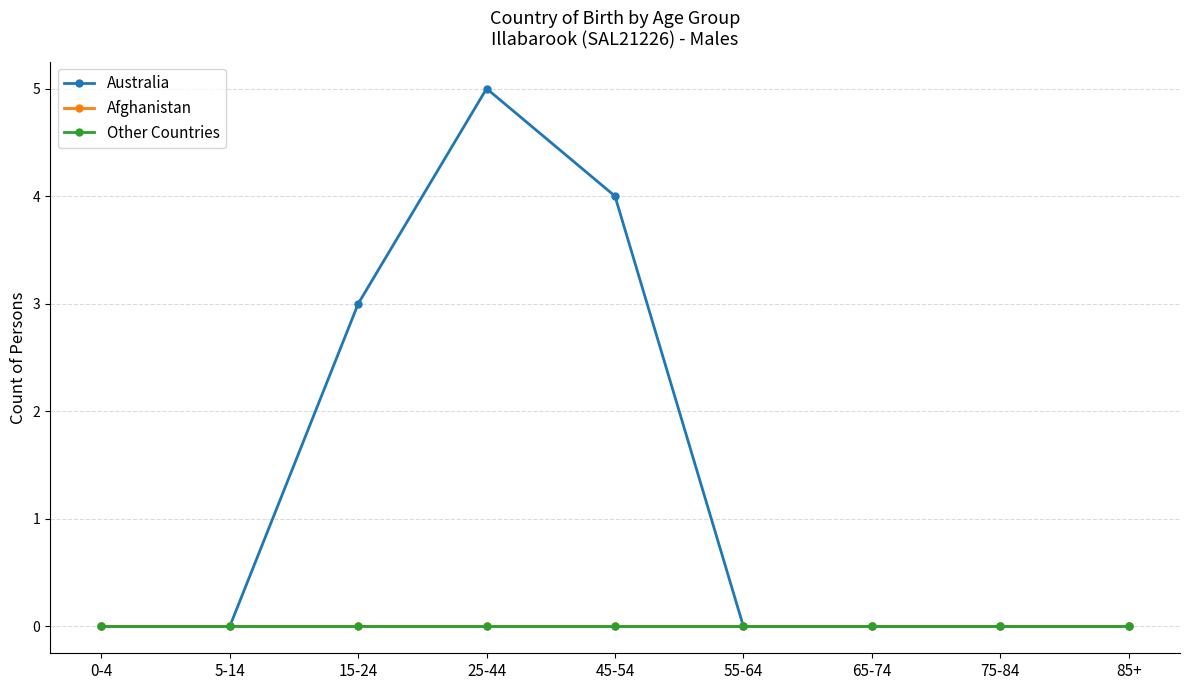

True or false: Other Countries and Afghanistan intersect in this chart.

False